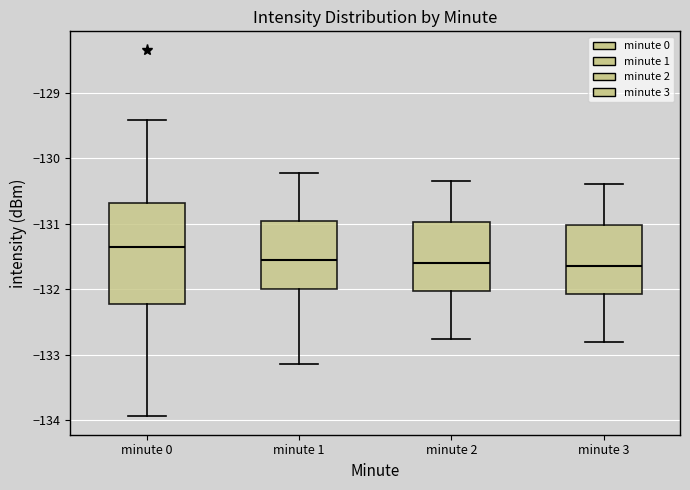

Where does the upper whisker of the box for minute 2 end on the y-axis? The values are not printed on the chart, so give them approximately, as read against the axis.

-130.3